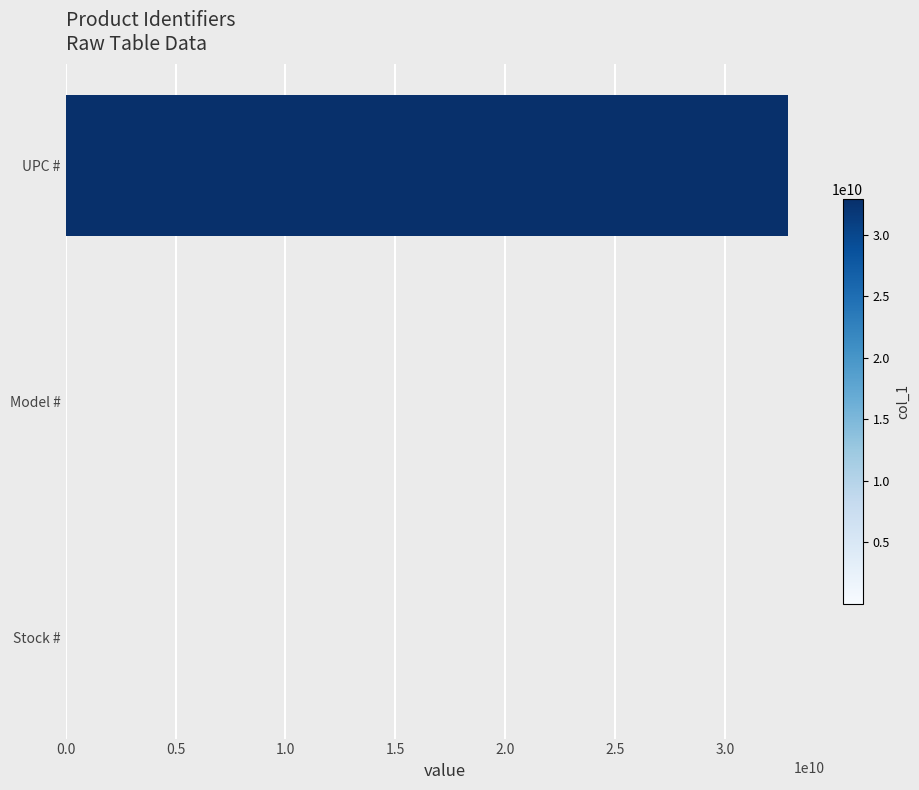

What is the greatest value displayed?

32886751721